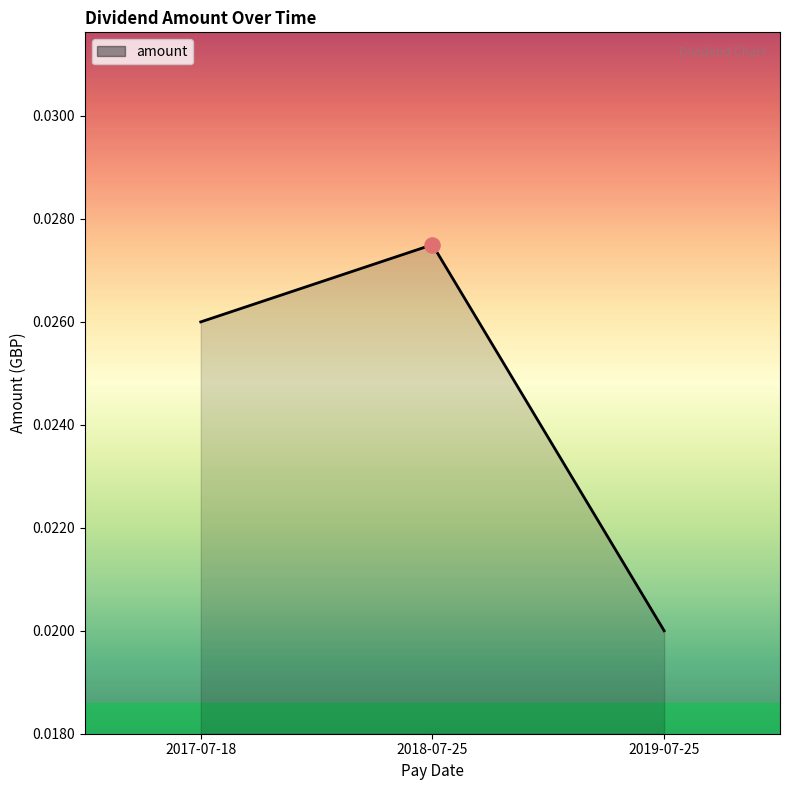

Which has a higher value, 2019-07-25 or 2018-07-25?

2018-07-25